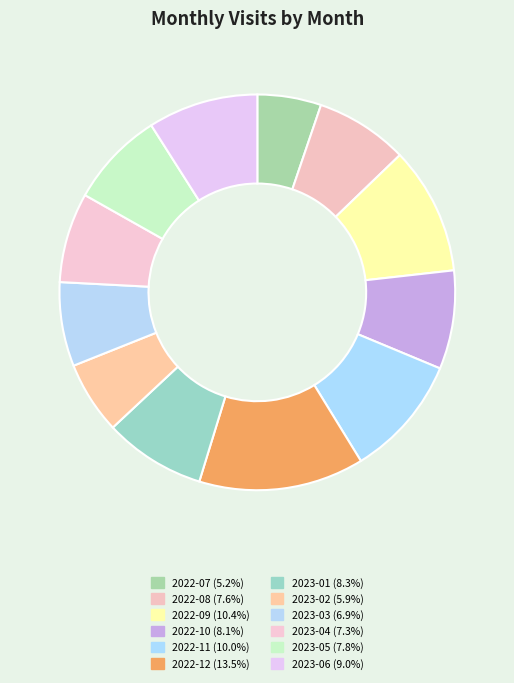

Which category has the smallest portion of the pie?

2022-07